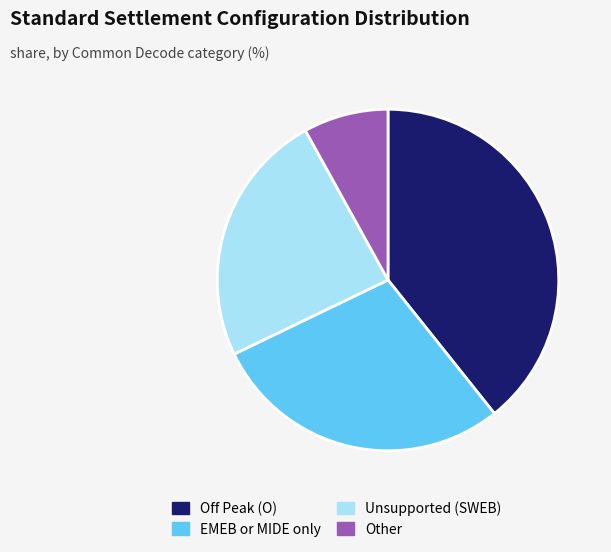

Is there a majority slice in this chart?

No